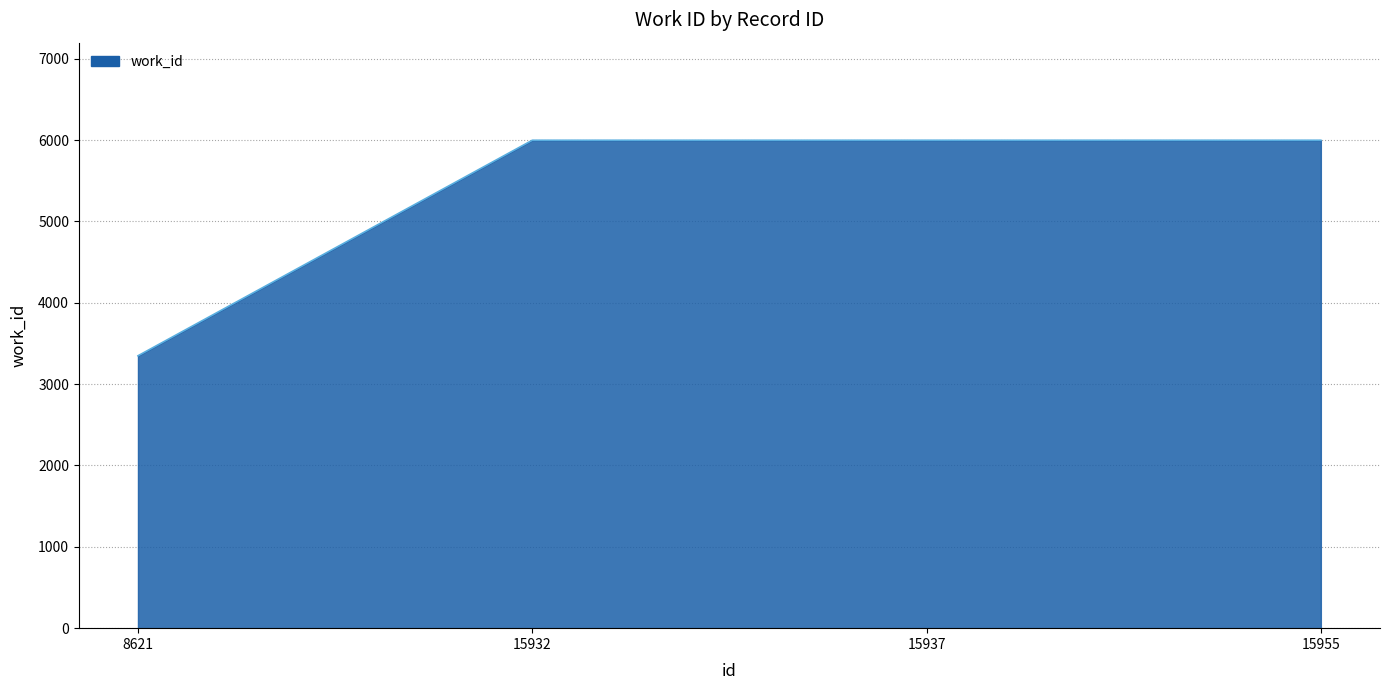

The value at 15932 is 5997. True or false?

True